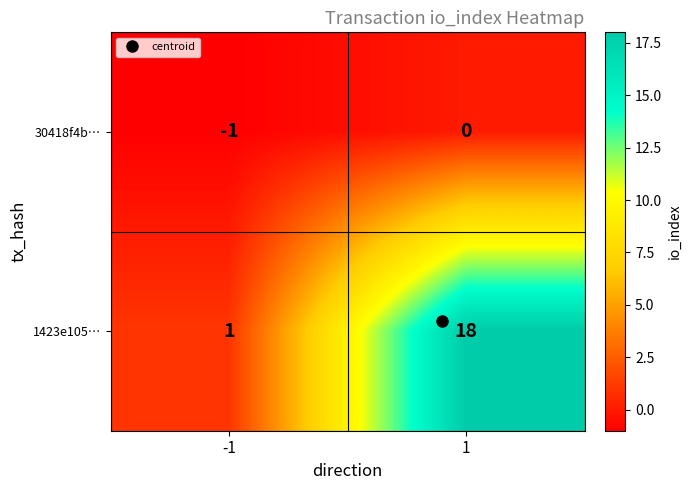

What is the difference between the highest and lowest values at 1?

18